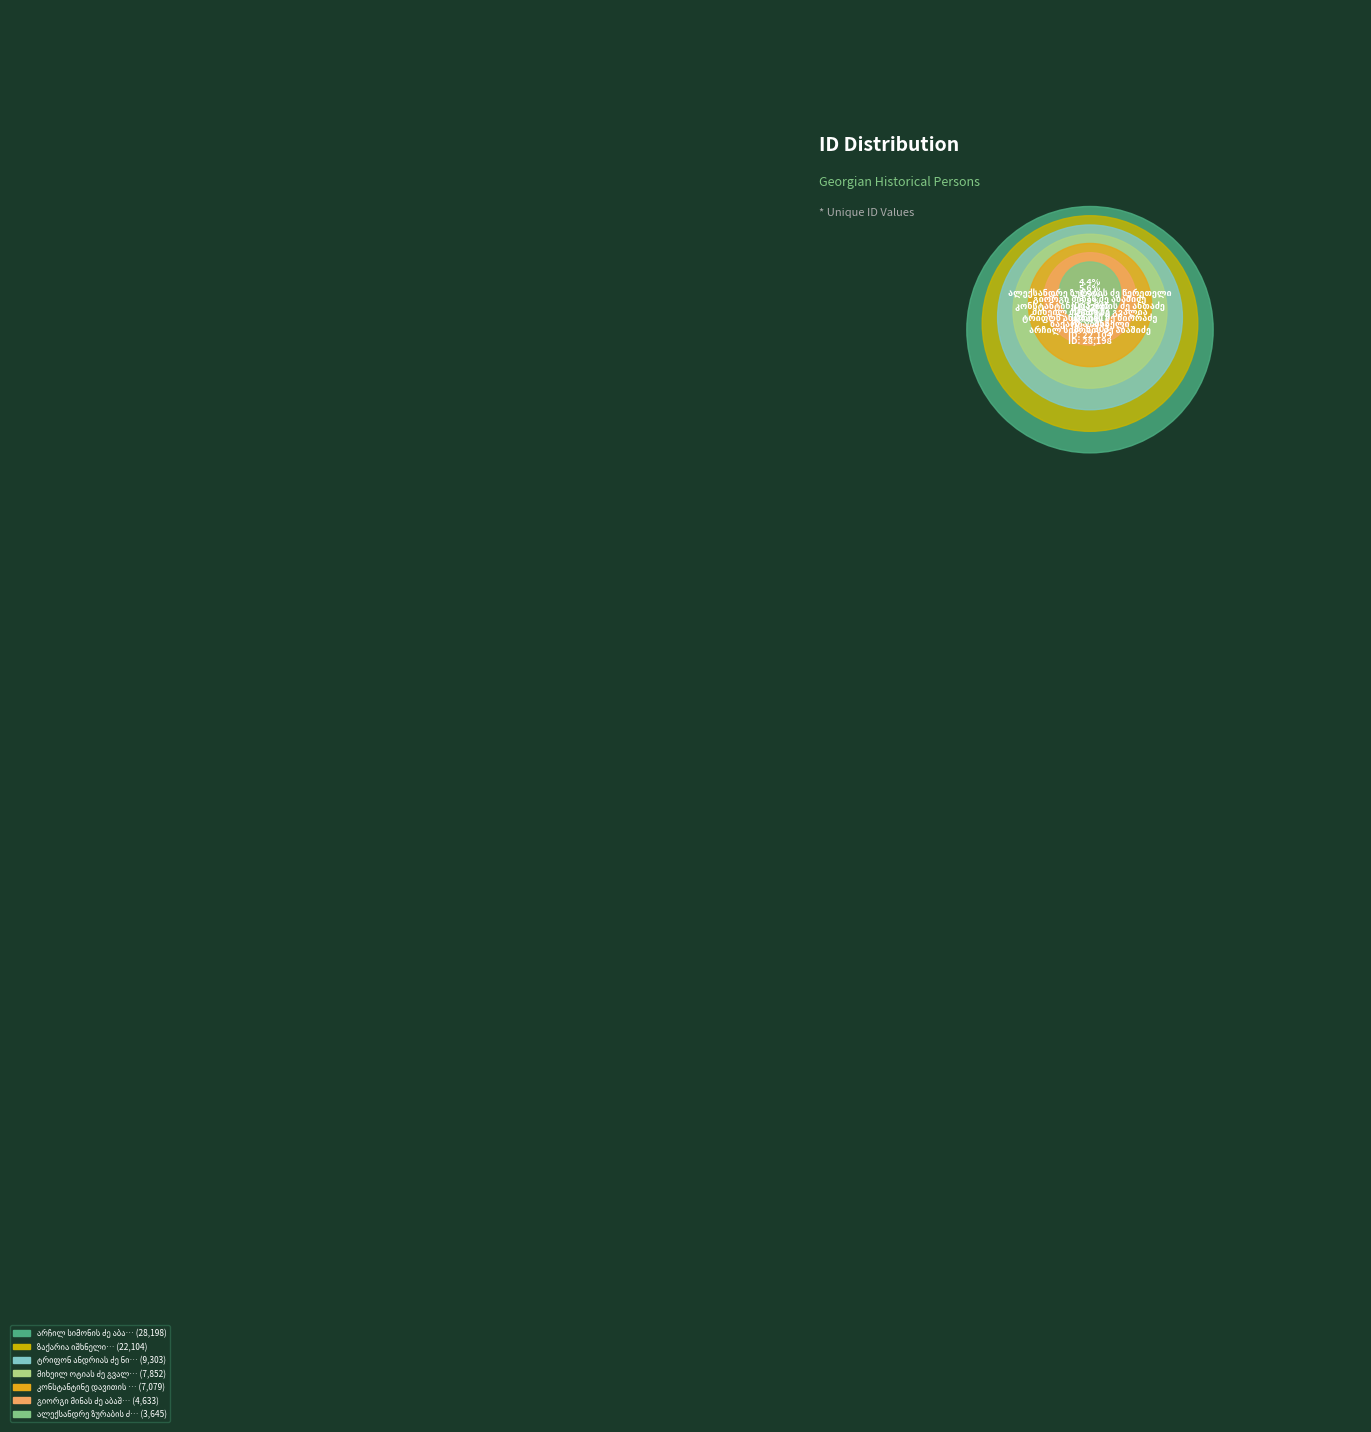

Which has a higher value, მიხეილ ოტიას ძე გვალია or ალექსანდრე ზურაბის ძე წერეთელი?

მიხეილ ოტიას ძე გვალია